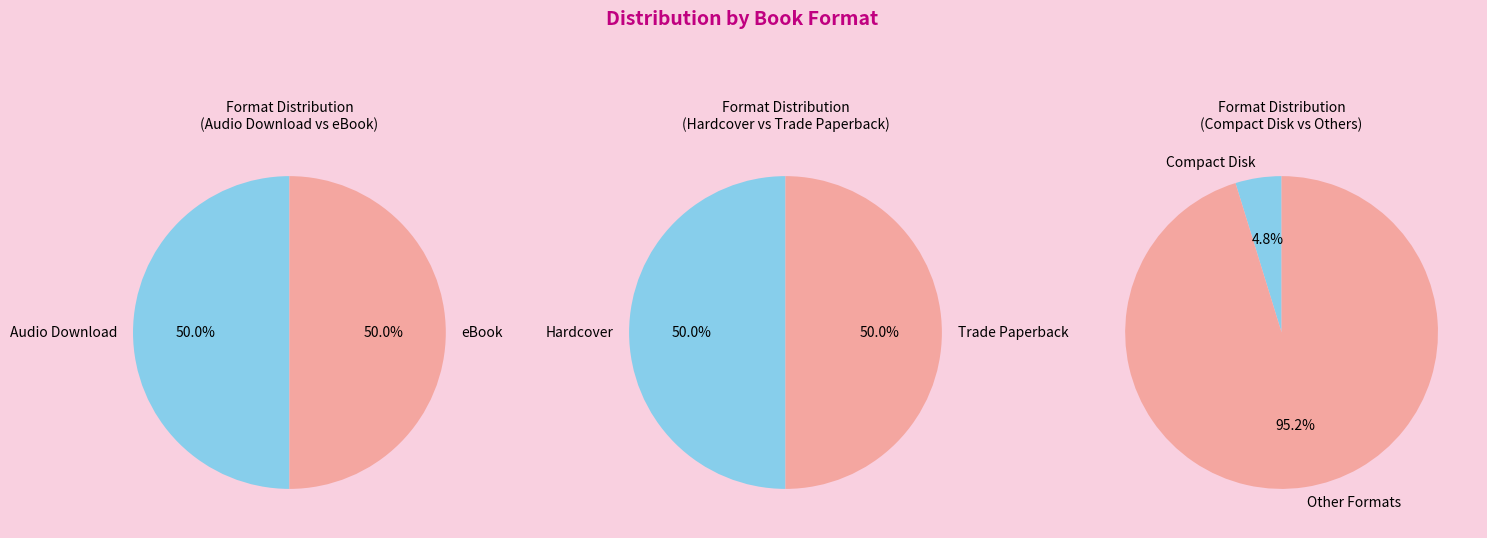

Which has a higher value, Hardcover or Audio Download?

Hardcover